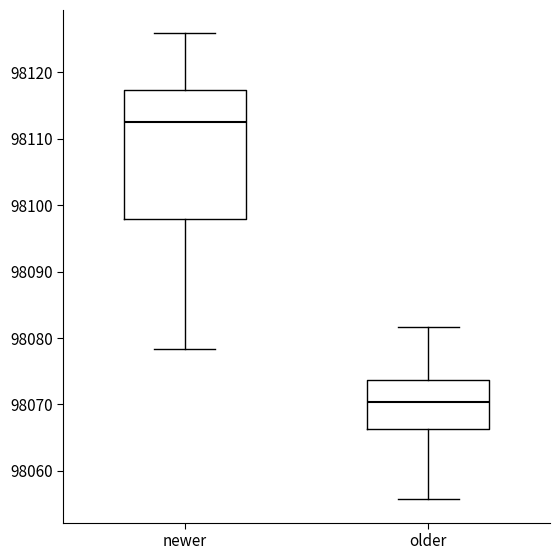

Reading left to right, transcribe this box plot: for each box, give where its median line is, the range the box spans, and where its two whiskers end, as read against the y-axis. The values are not printed on the chart, so give them approximately, as read against the axis.

newer: median 98113, box 98098 to 98117, whiskers 98078 to 98126
older: median 98070, box 98066 to 98074, whiskers 98056 to 98082